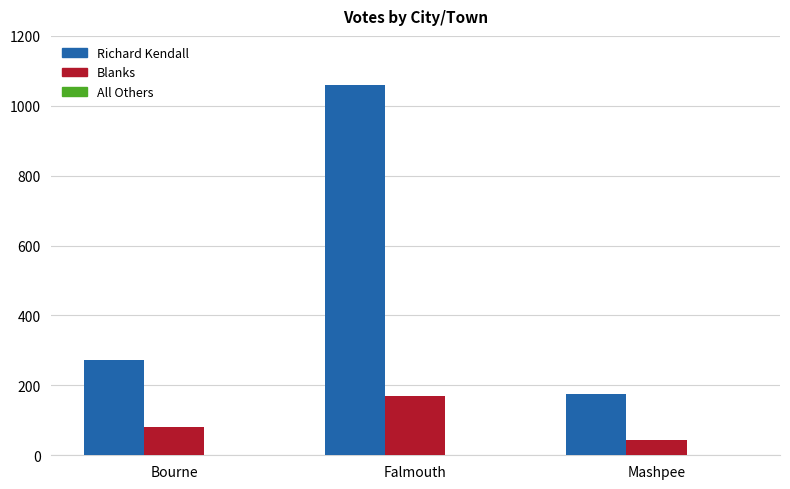

What is the sum of all Richard Kendall values?

1507